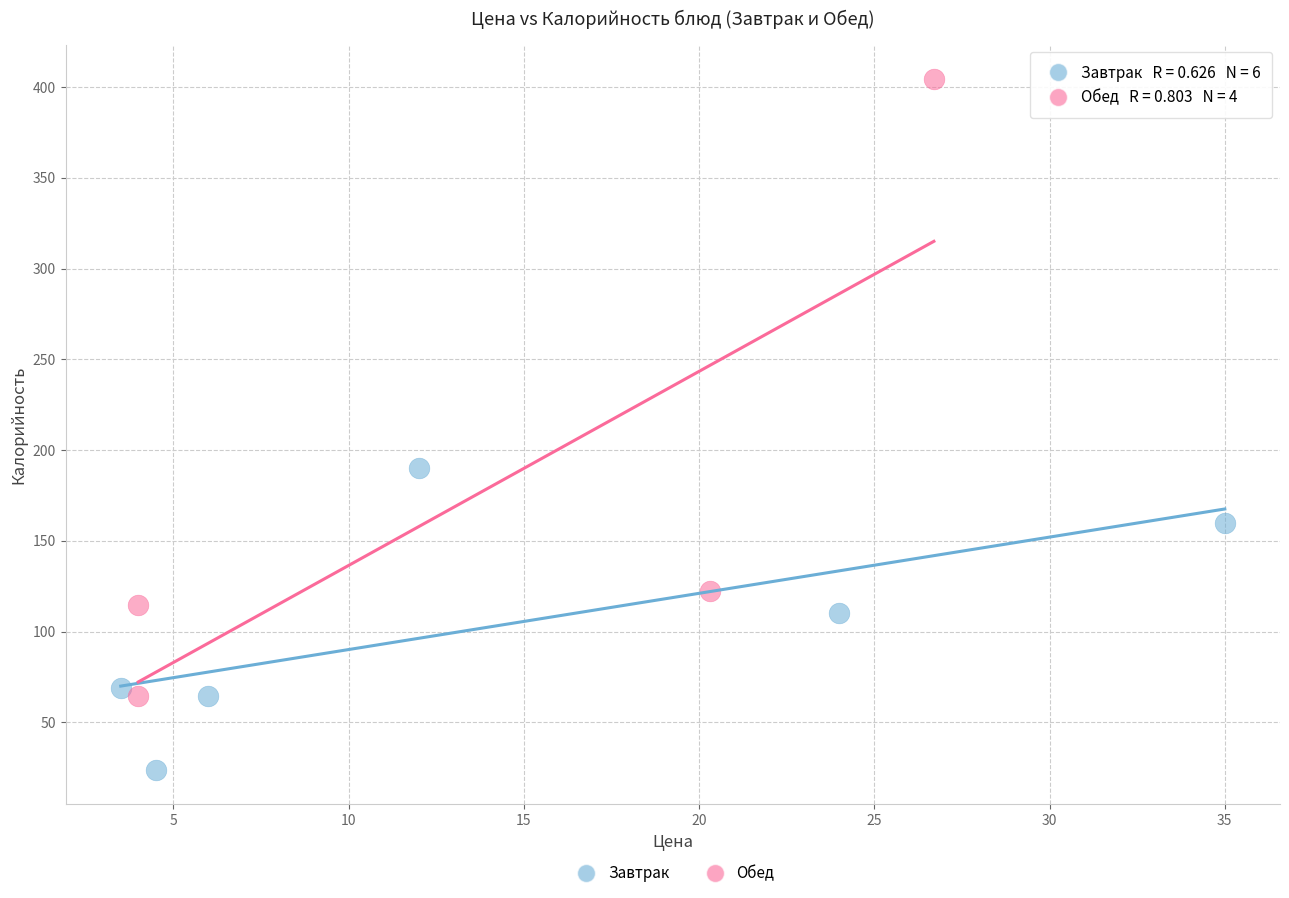

Which series contains the lowest Y value?

Завтрак